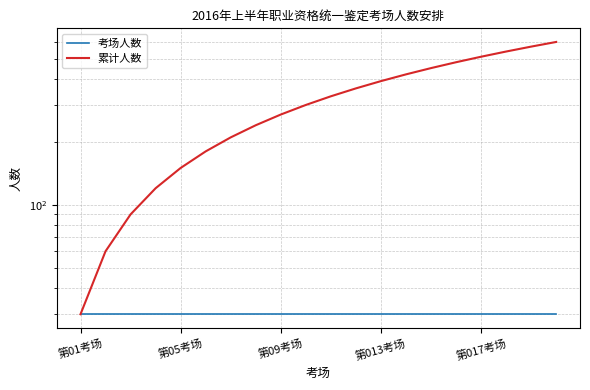

True or false: 考场人数 and 累计人数 intersect in this chart.

False